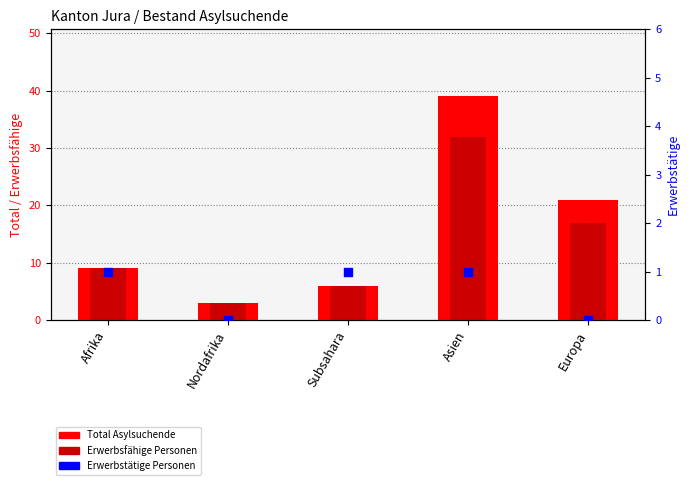

At which category is the sum across all series the highest?

Asien